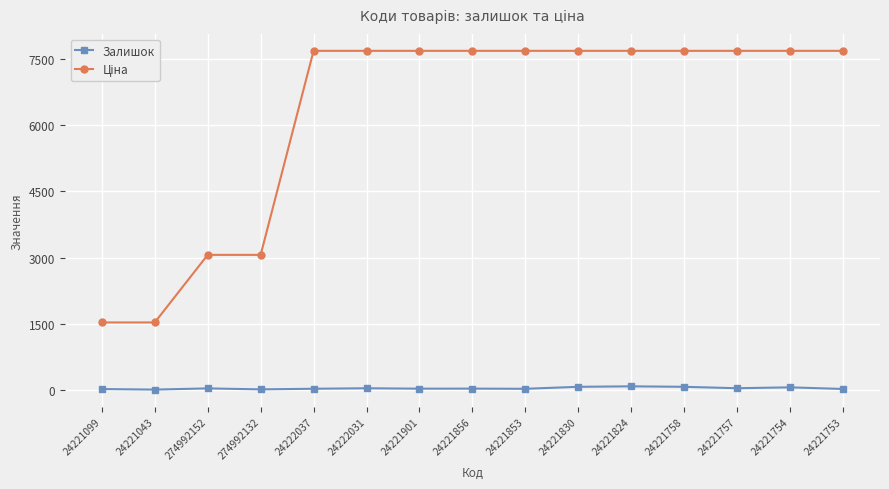

What is the average value of the Залишок series?

34.0